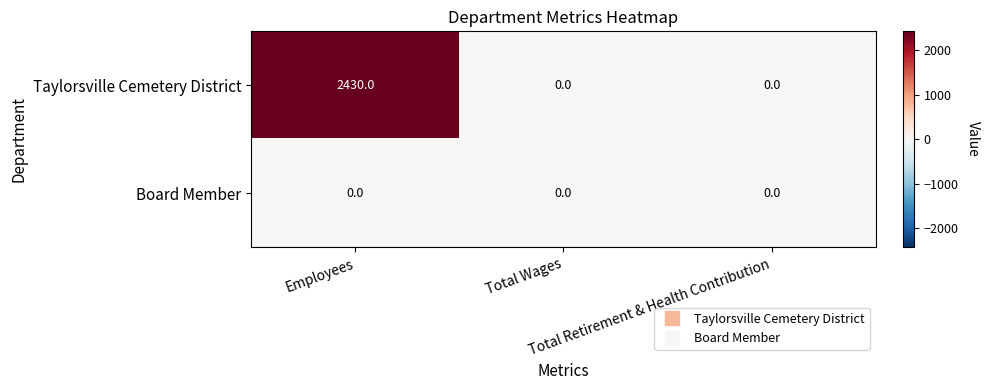

Rank the series by their average value, from lowest to highest.

Board Member, Taylorsville Cemetery District